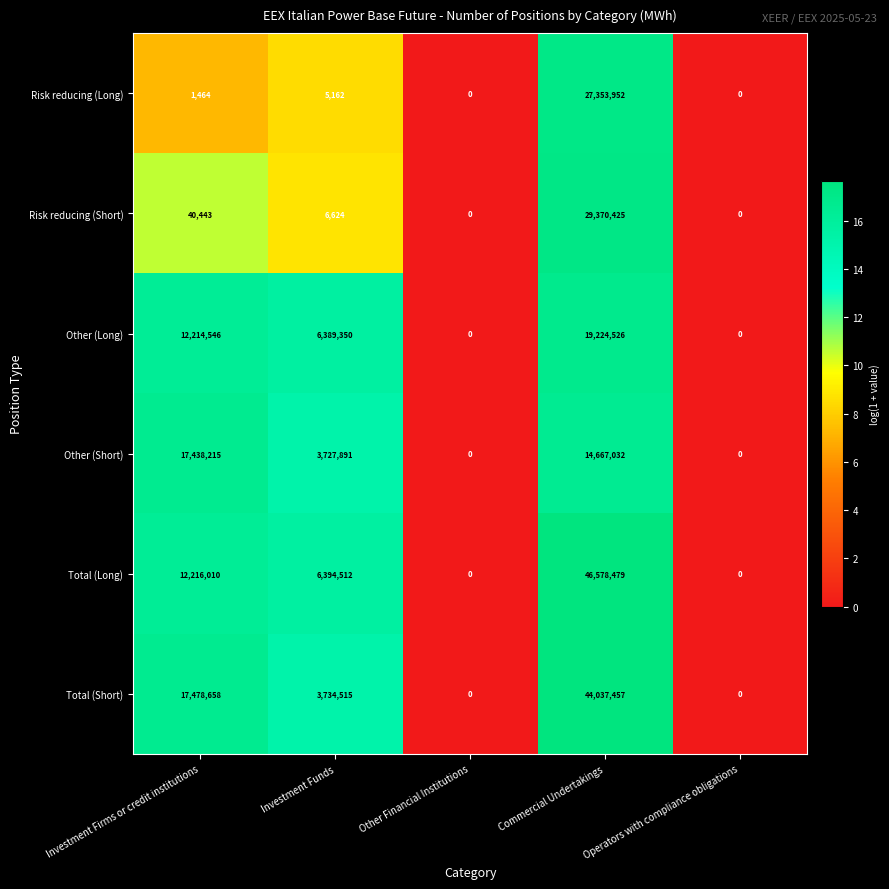

Which series changed the most between Investment Firms or credit institutions and Investment Funds?

Total (Short)